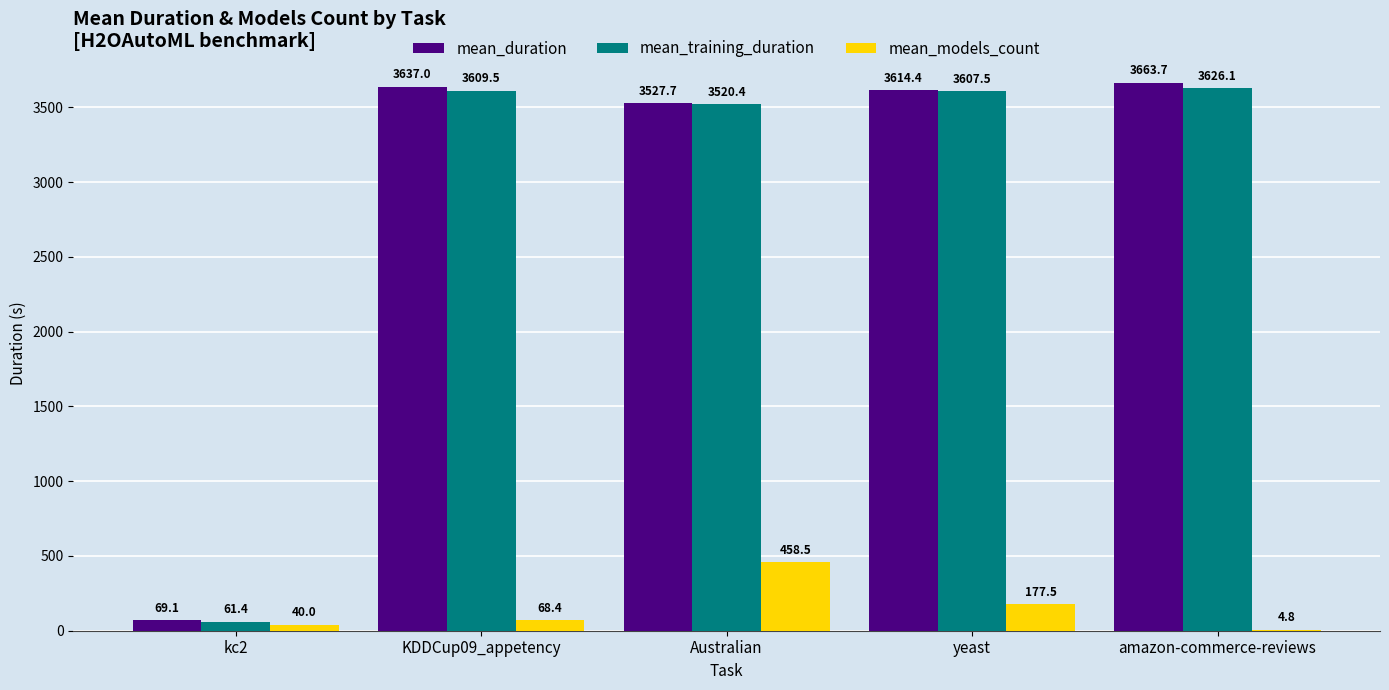

Which series changed the most between yeast and amazon-commerce-reviews?

mean_models_count